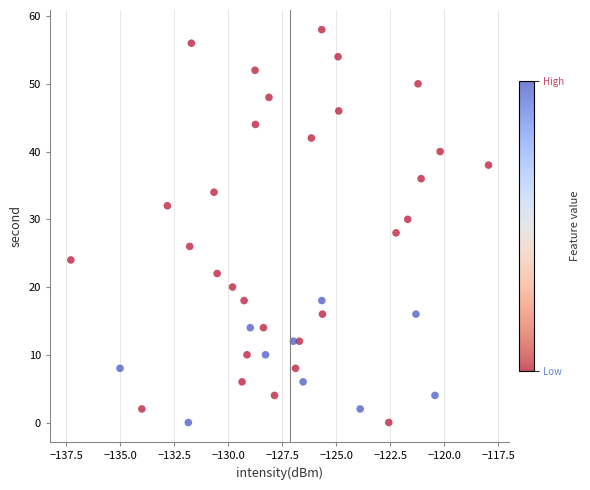

What is the range of Y values (max minus min)?

58